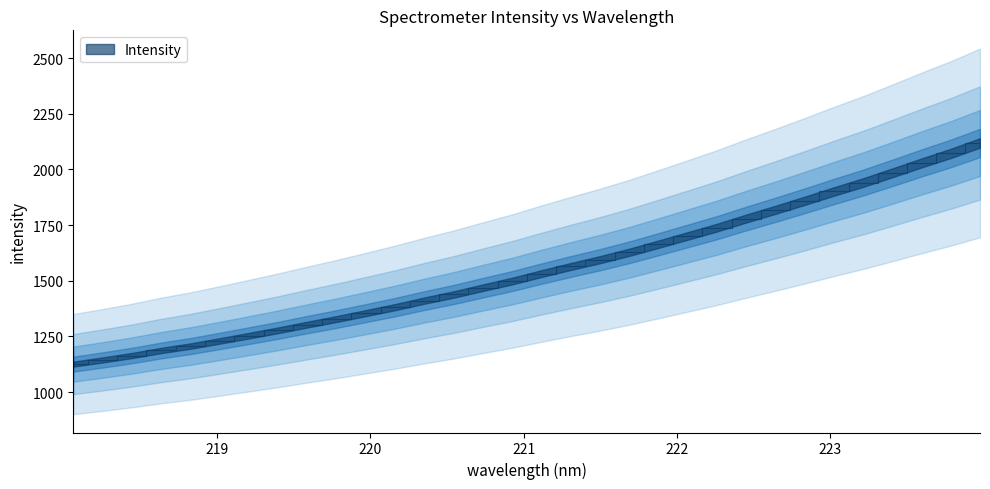

Reading left to right, extract all data points from this chart.

1125.6	1144.3	1164.1	1186.9	1206.7	1229.7	1253.5	1277.5	1303.3	1328.4	1354.9	1381.8	1411.2	1438.5	1469.1	1498.9	1532.3	1564.3	1594.9	1628.0	1664.4	1701.6	1738.8	1779.7	1818.9	1859.4	1901.1	1941.3	1984.9	2029.5	2072.3	2119.2